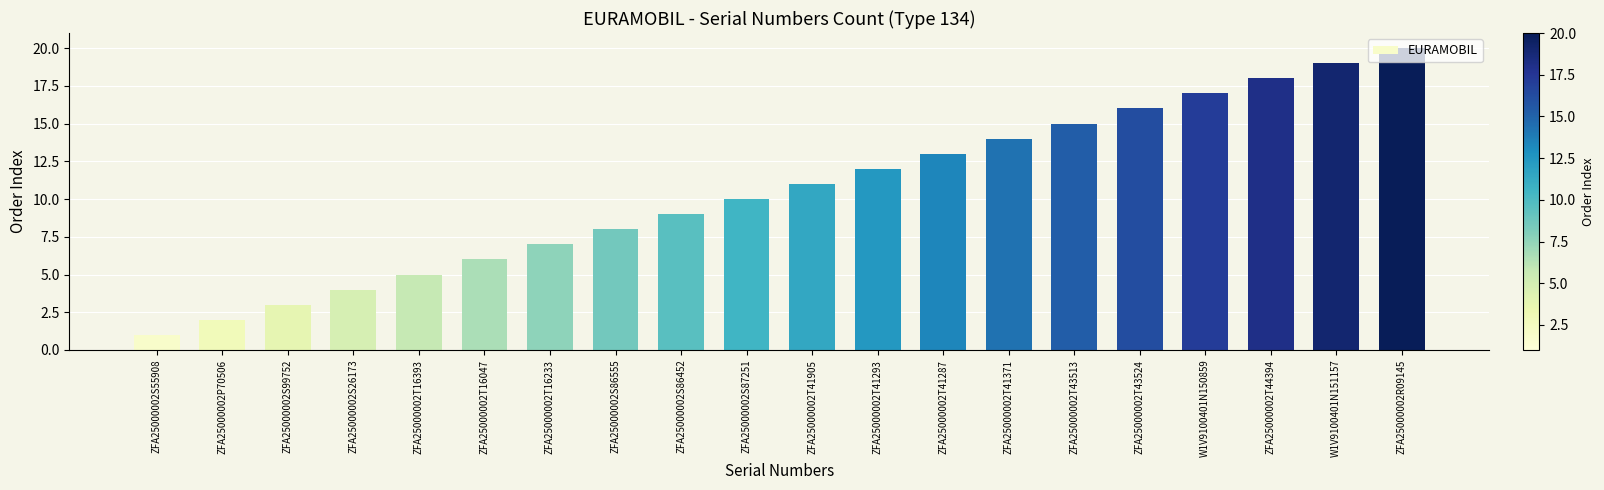

Is it true that the value at ZFA25000002R09145 is 20?

True